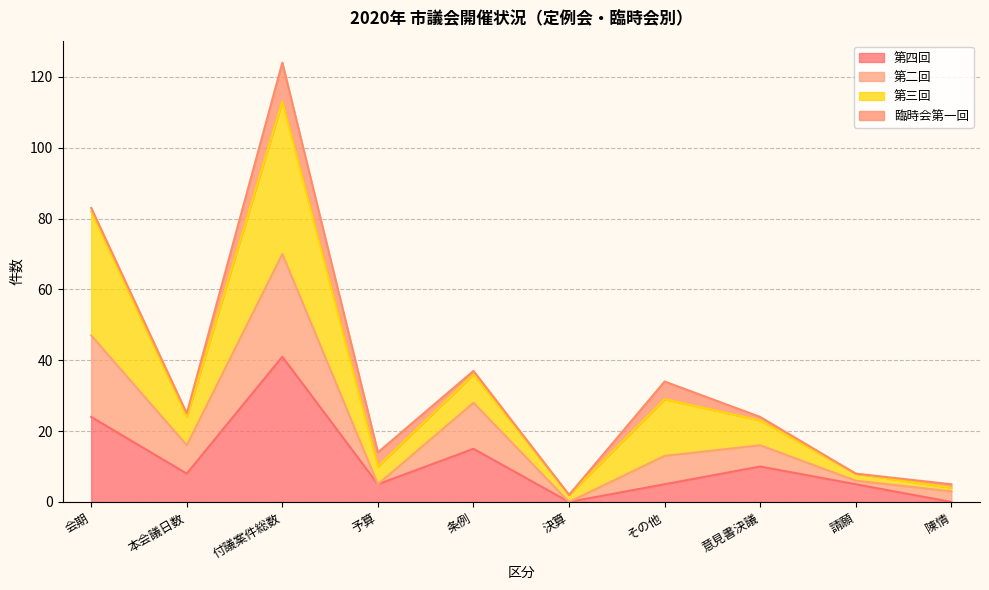

True or false: 第二回 and 第四回 cross at least once.

False